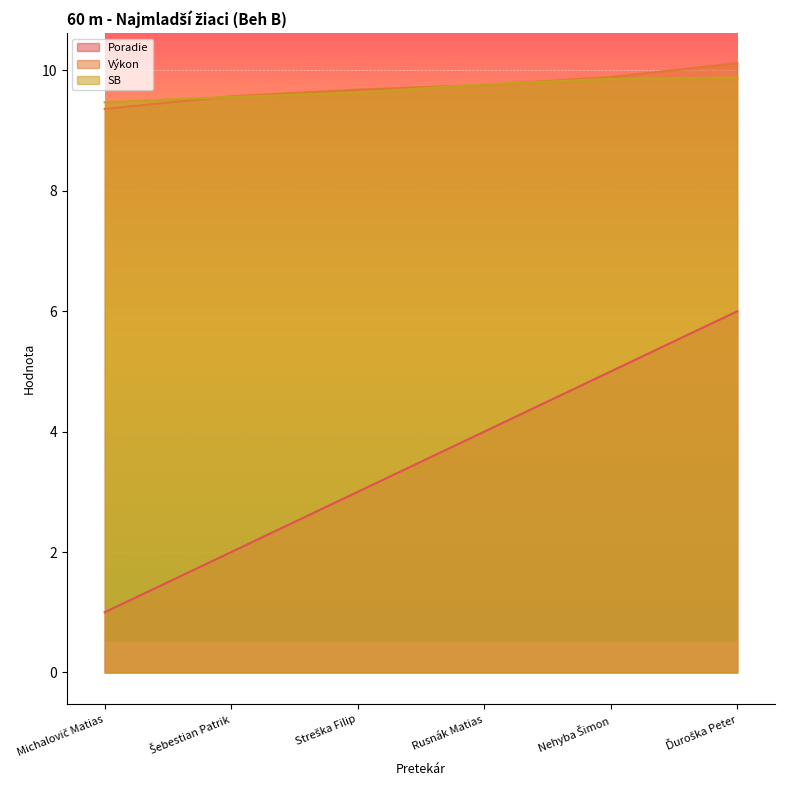

Does the chart display data point markers on the line(s)?

No